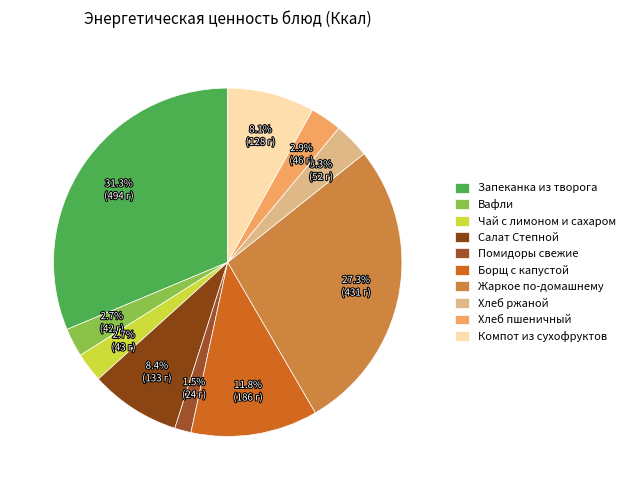

How many segments does this pie chart have?

10